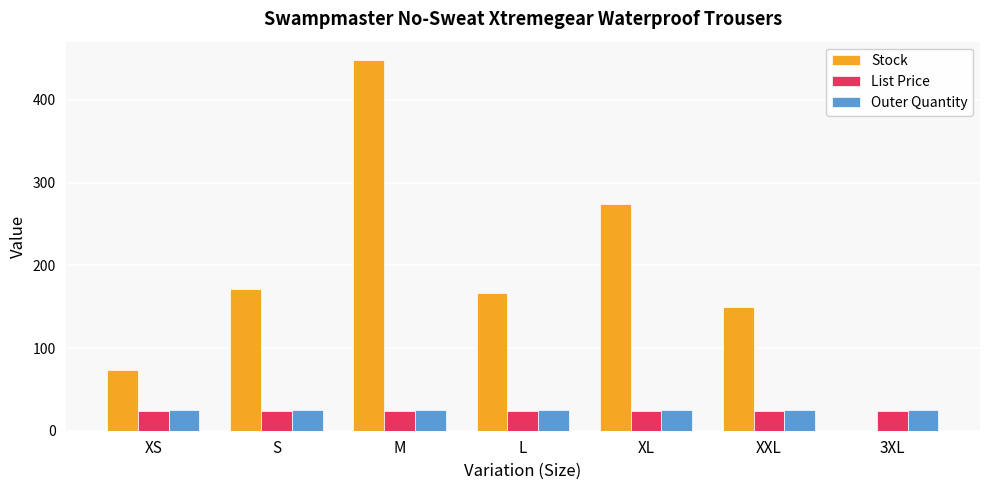

At which category is the sum across all series the highest?

M